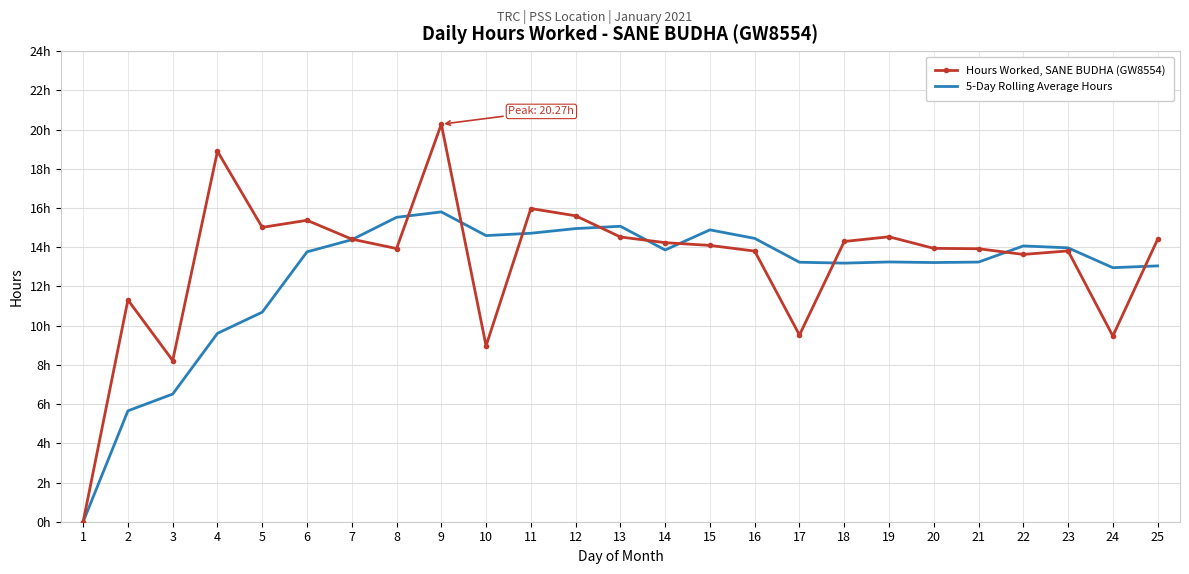

Rank the series by their maximum value, from lowest to highest.

5-Day Rolling Average Hours, Hours Worked, SANE BUDHA (GW8554)